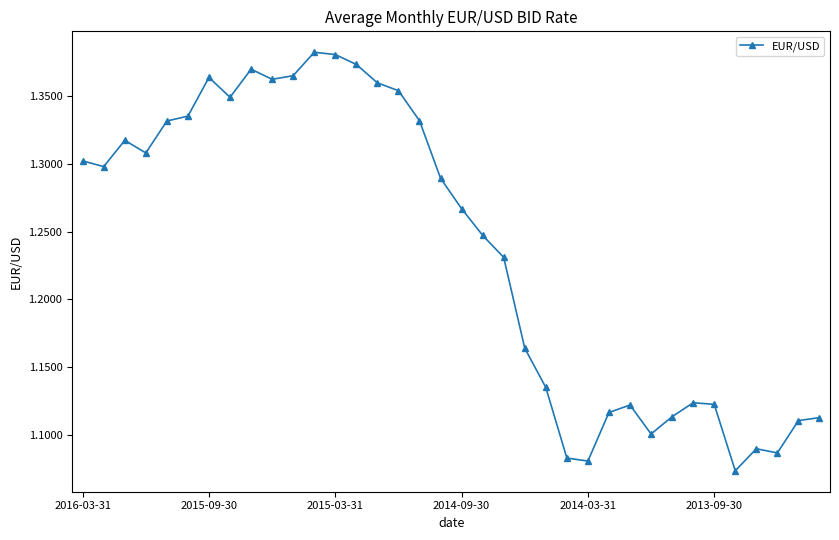

How many values are between 1 and 2?

36